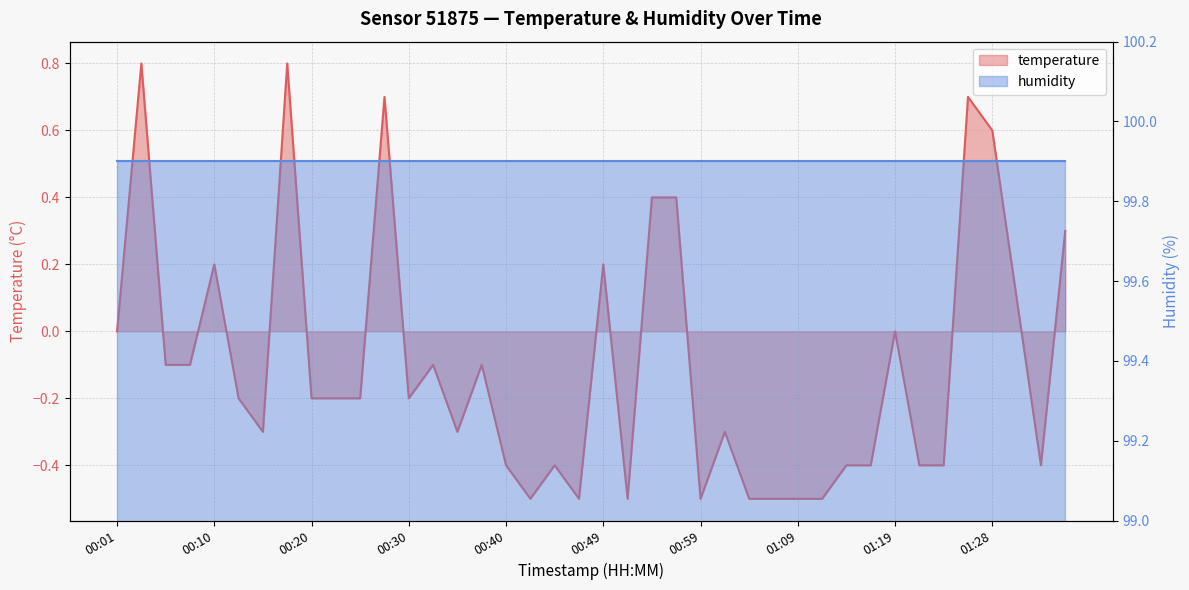

Where does the data first go above 0?

00:03